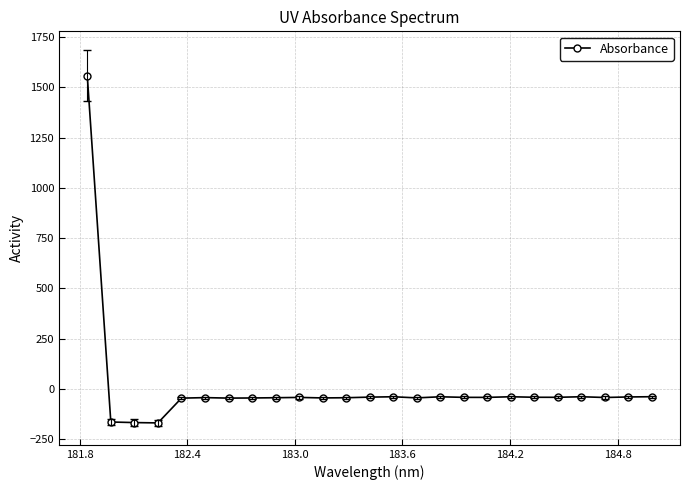

True or false: the data has more than 0 interior local peaks.

True